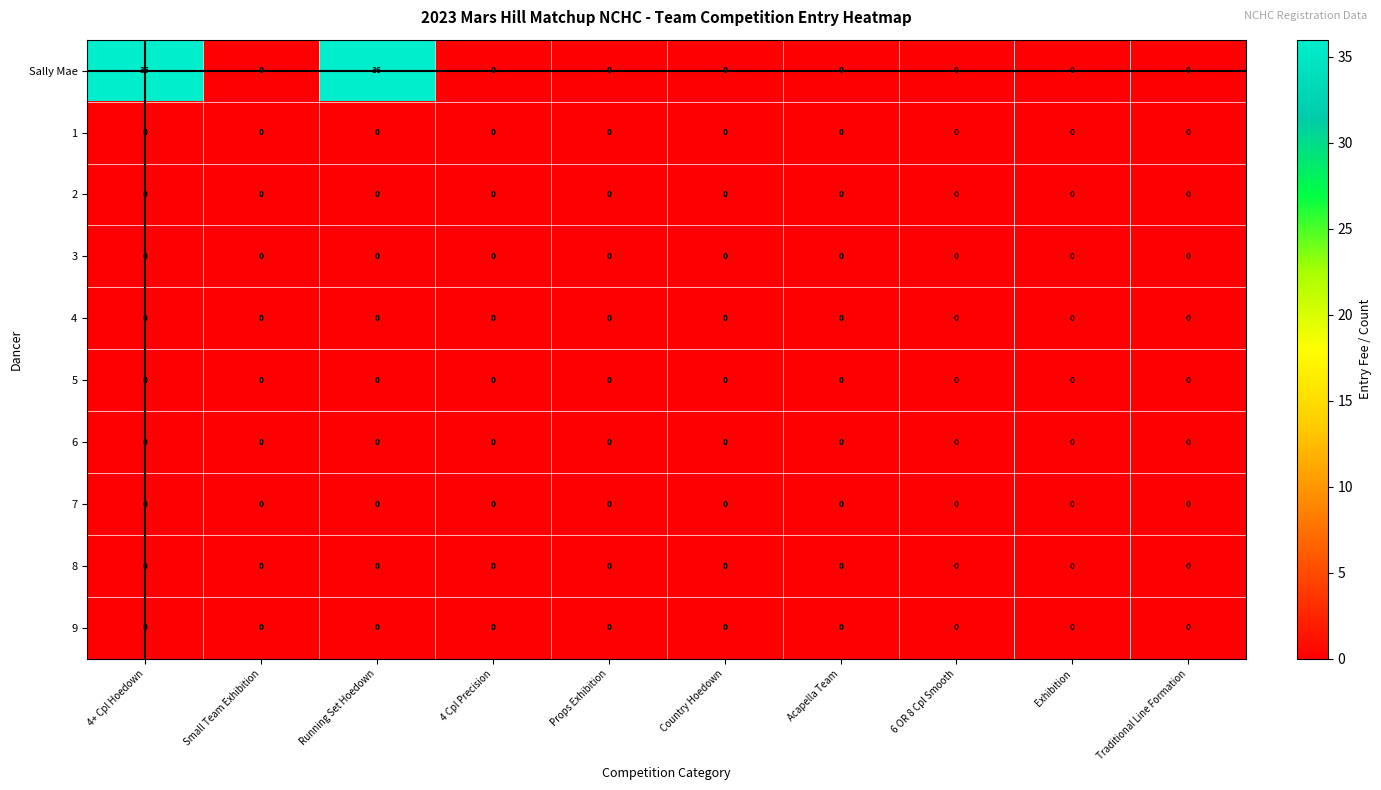

True or false: 6 has a value of 0 at Props Exhibition.

True